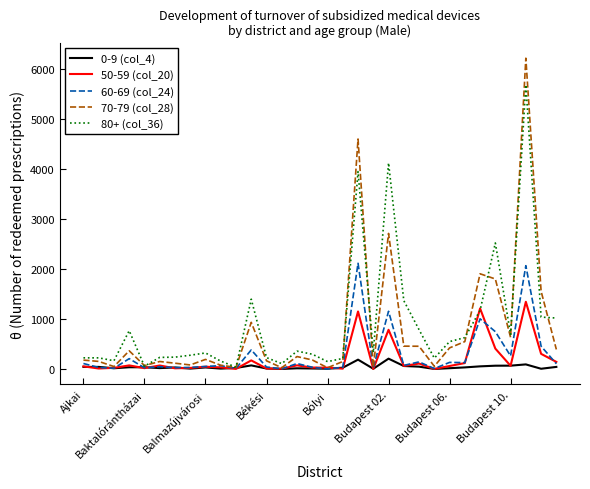

How many lines are shown in the chart?

5